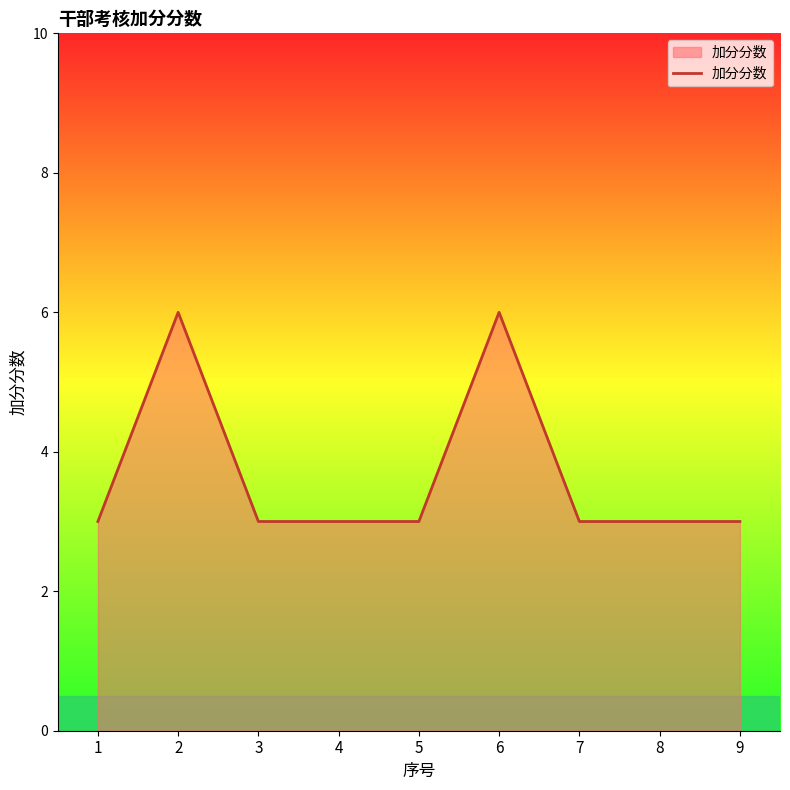

What is the difference between the maximum and minimum values?

3